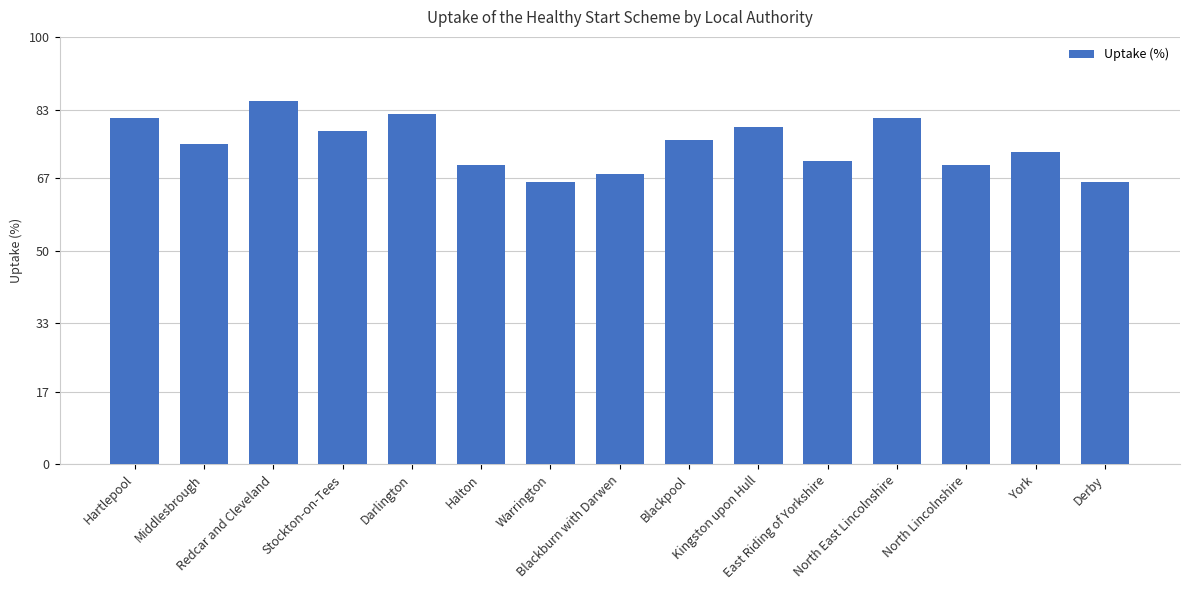

Which has a higher value, Hartlepool or Blackburn with Darwen?

Hartlepool